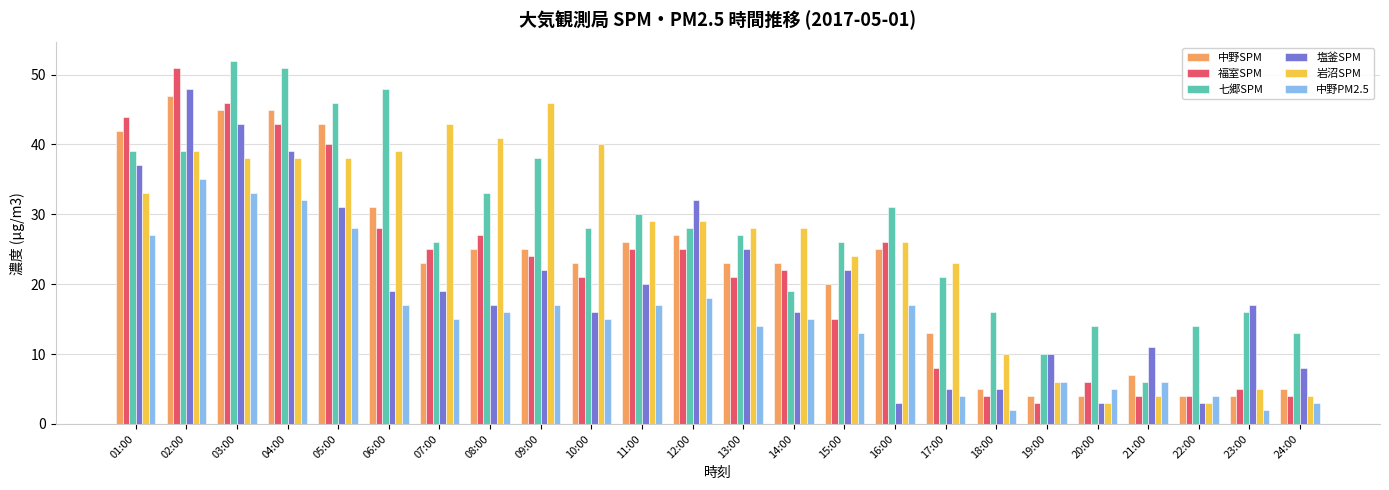

Between 01:00 and 18:00, which series saw the biggest shift?

福室SPM